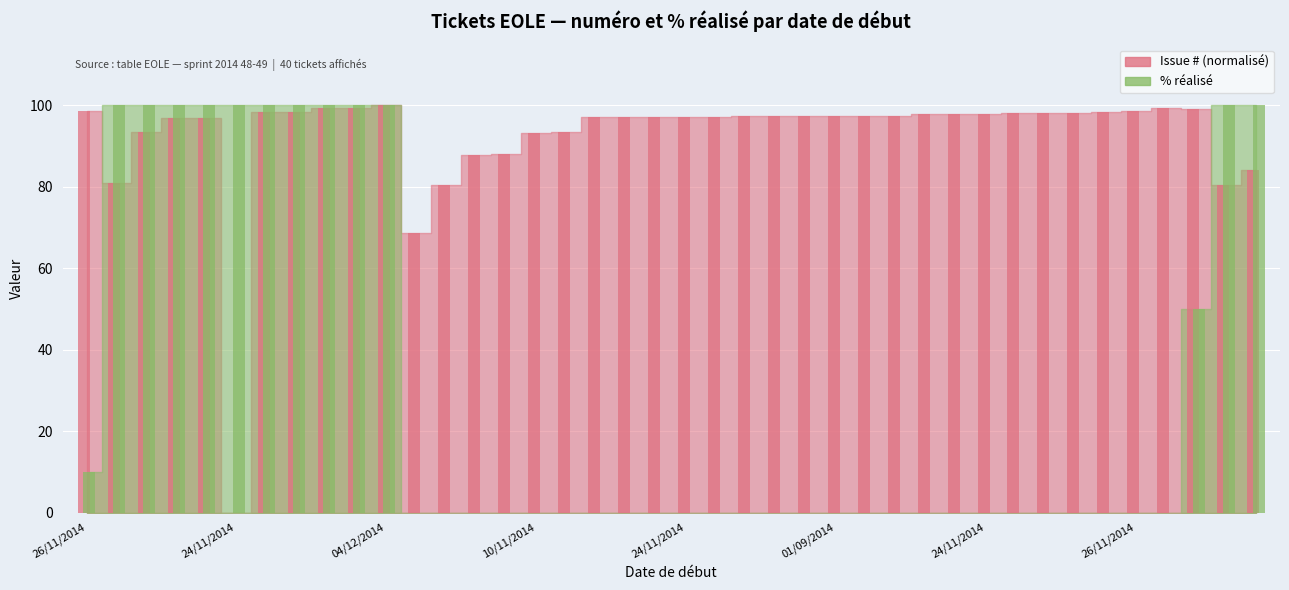

Are the bars horizontal?

No